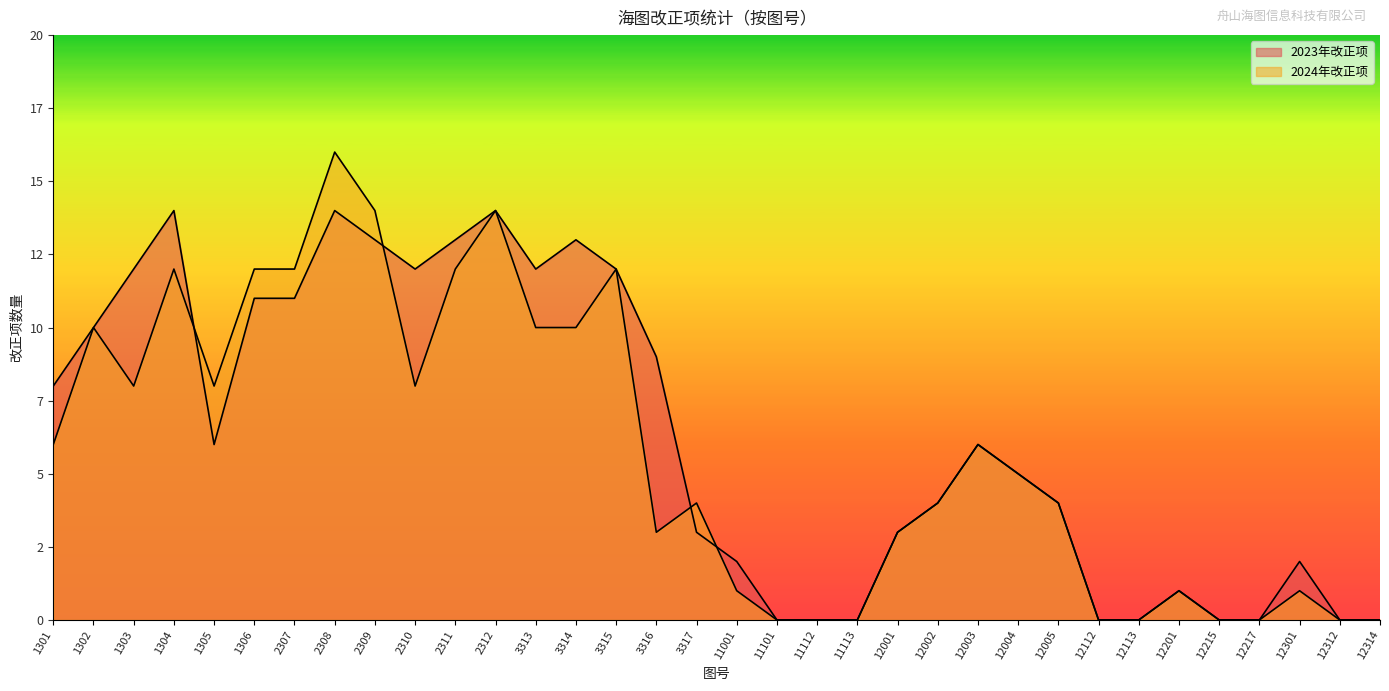

In 2024年改正项, how many points are higher than both neighbors (excluding endpoints)?

9